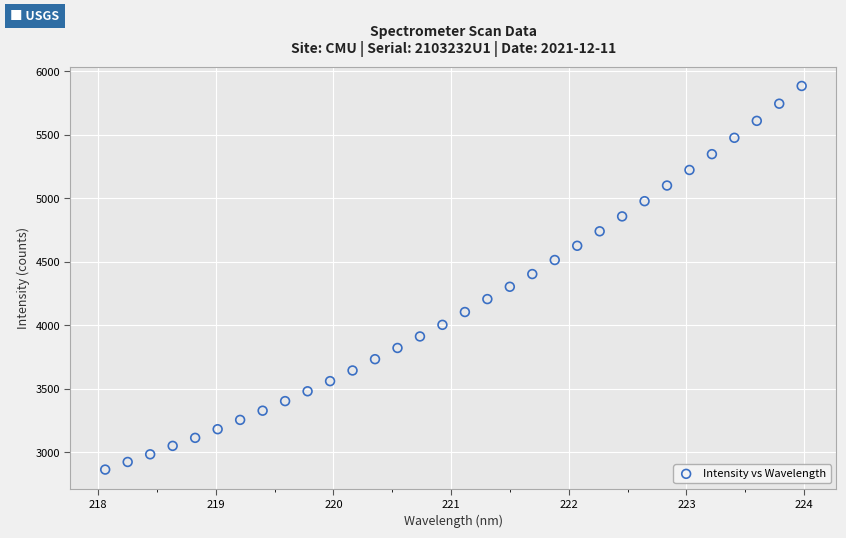

What is the range of Y values (max minus min)?

3021.9